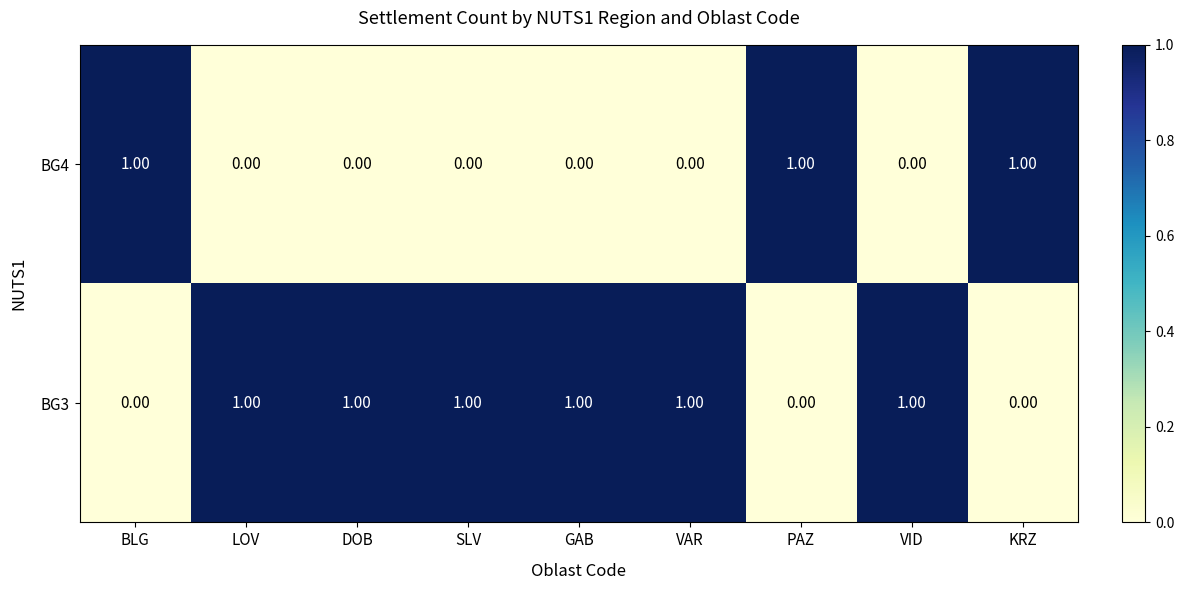

What is the difference between the highest and lowest values at KRZ?

1